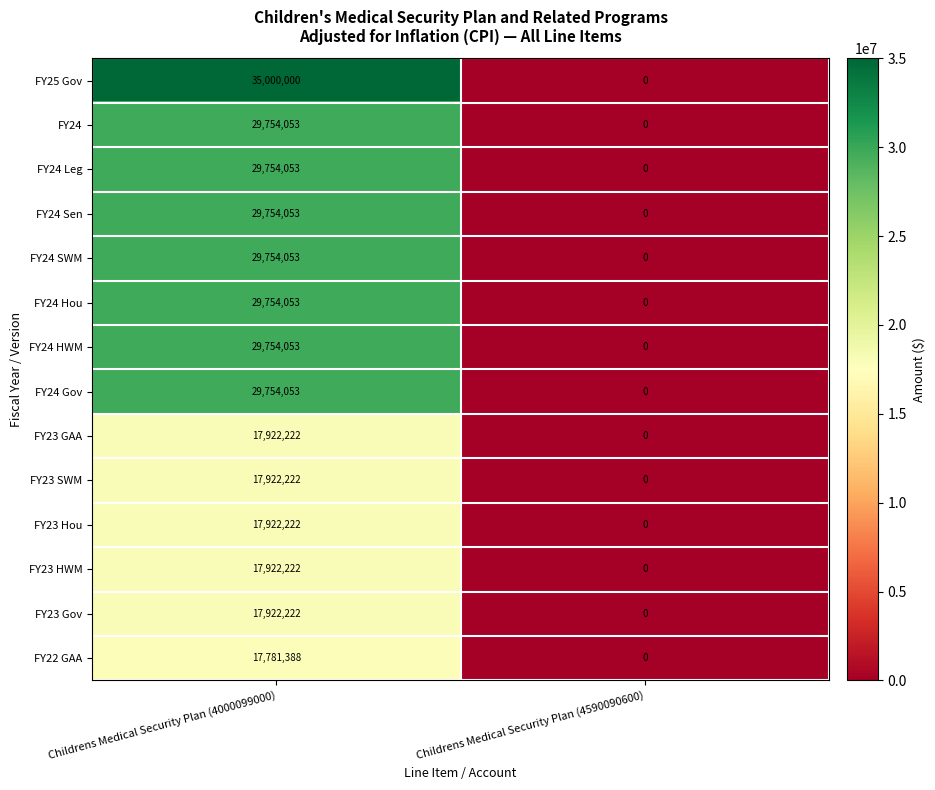

Which category has the highest value across all series?

Childrens Medical Security Plan (4000099000)